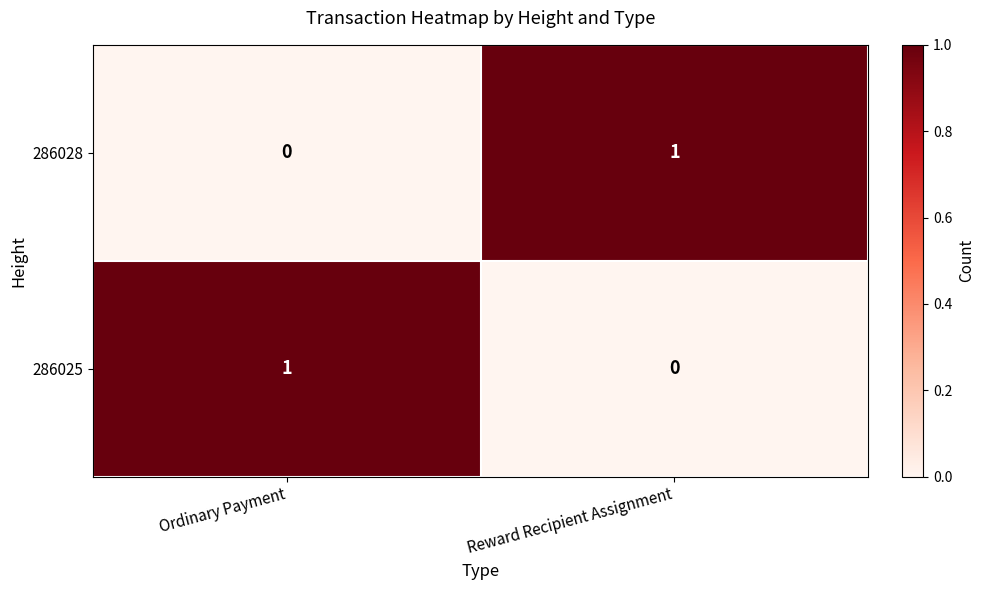

List the labels in order of 286025 value, largest first.

Ordinary Payment, Reward Recipient Assignment